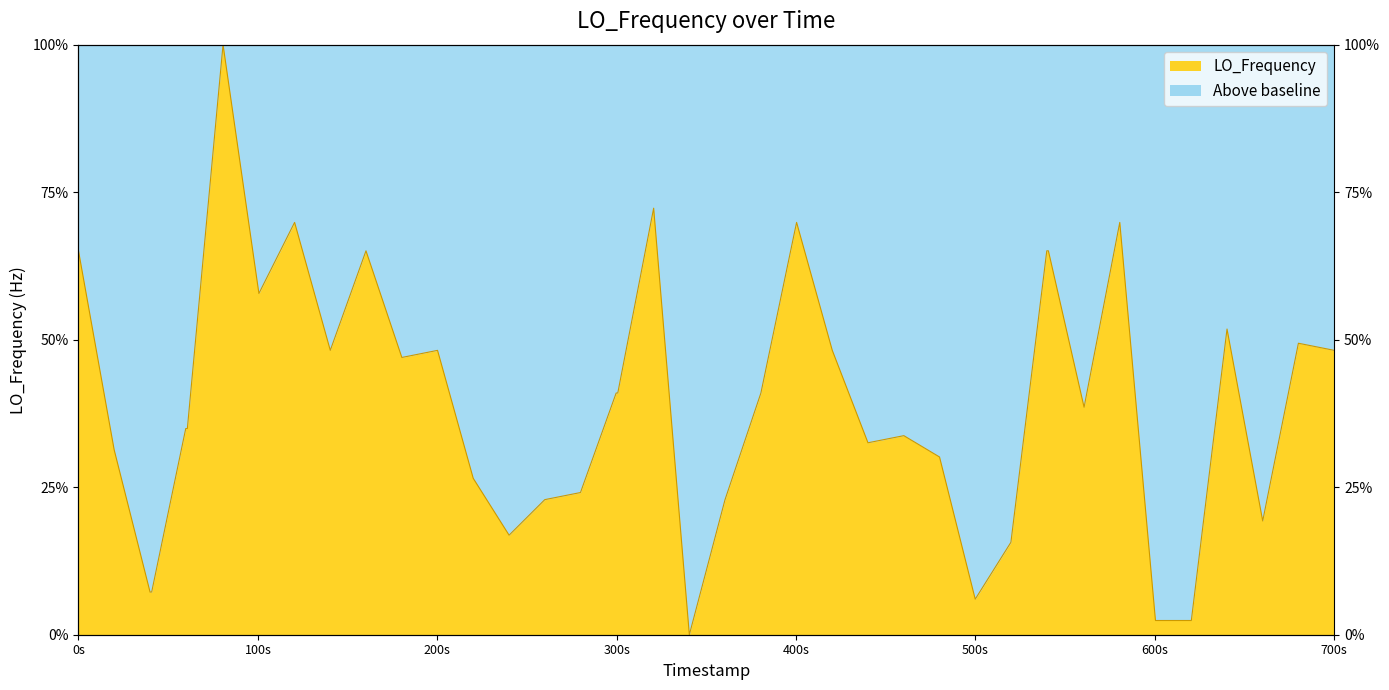

What is the difference between the maximum and minimum values?

100.0